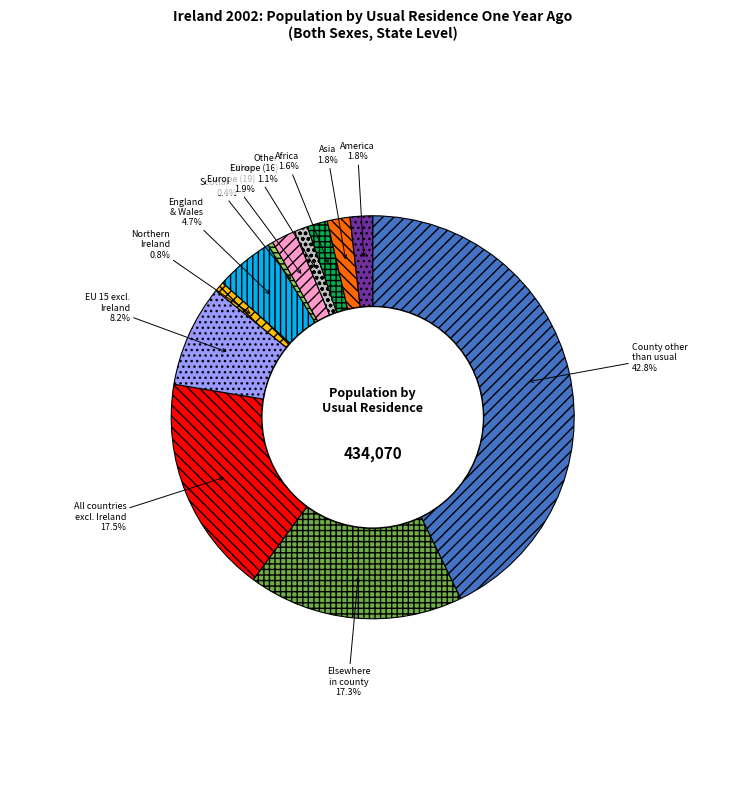

How much of the chart is everything except Scotland?

99.6%